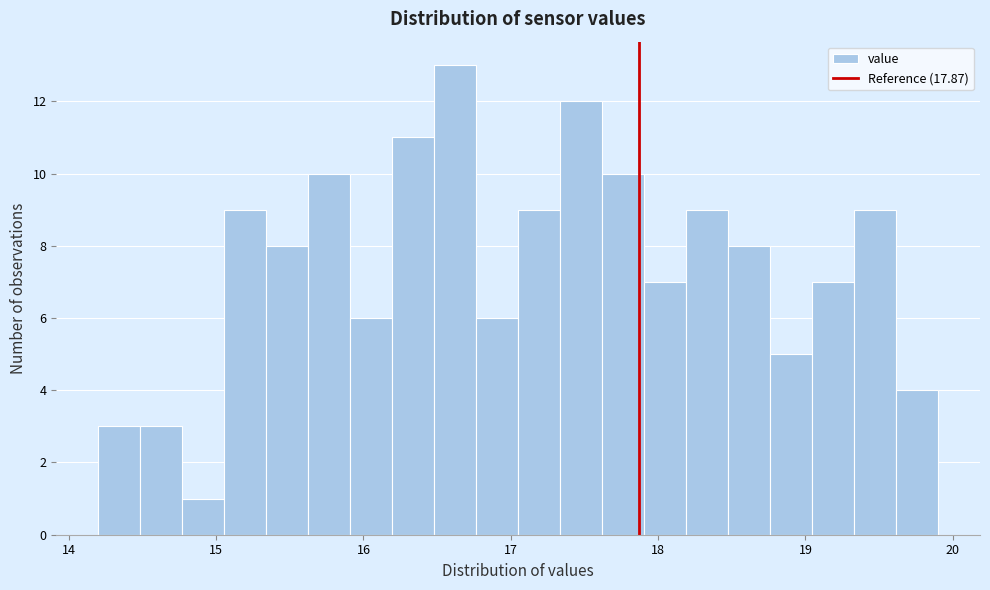

Read against the x-axis, roughly where is the centre of the tallest bar?

16.6